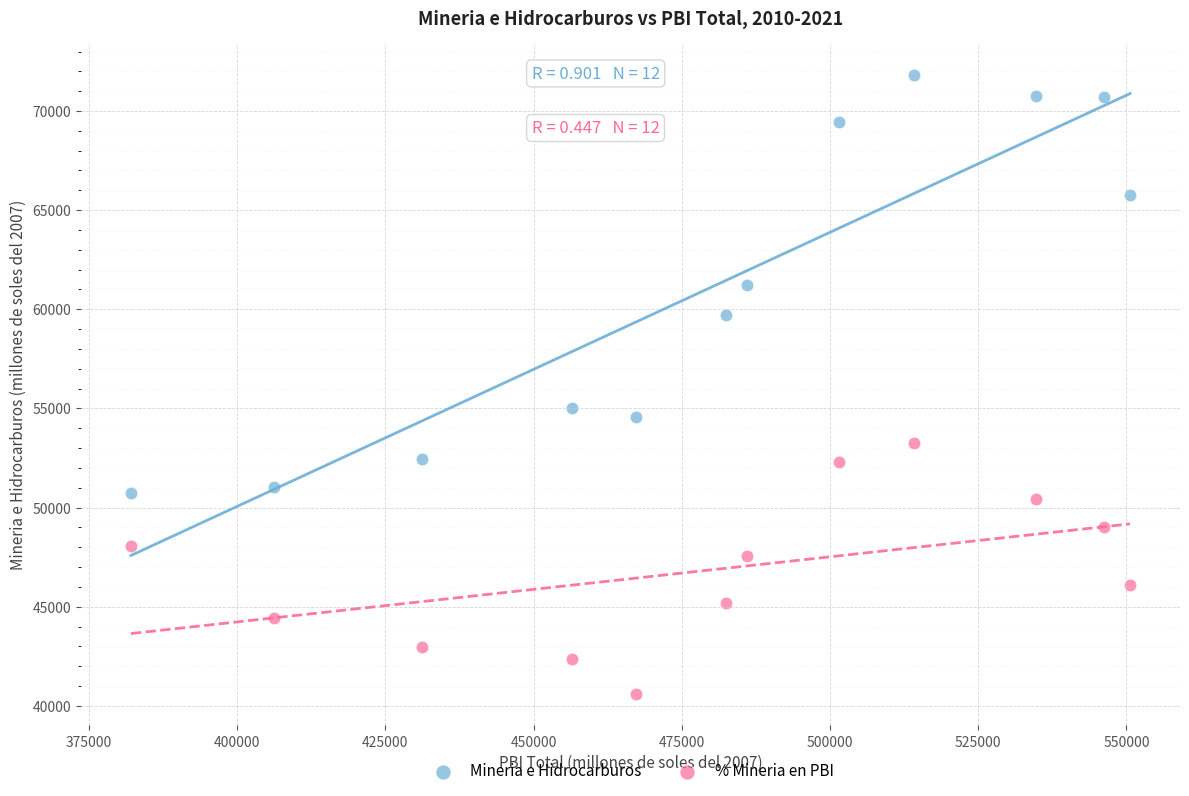

Which series reaches the minimum Y coordinate?

% Mineria en PBI